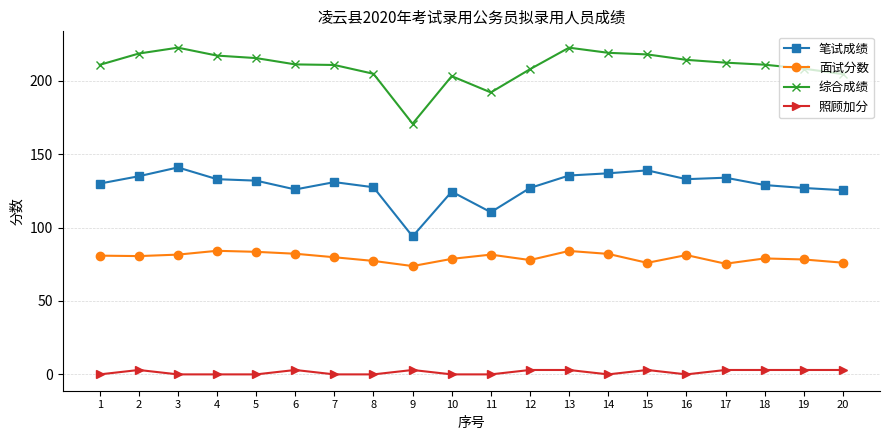

What is the greatest value displayed?

222.6